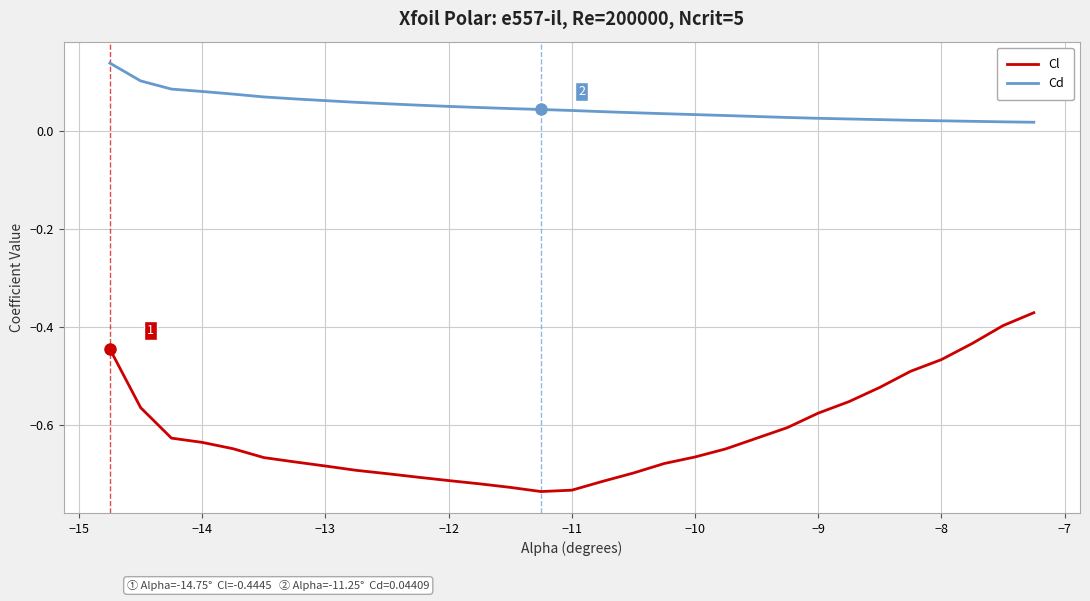

Which series has the widest spread of values?

Cl